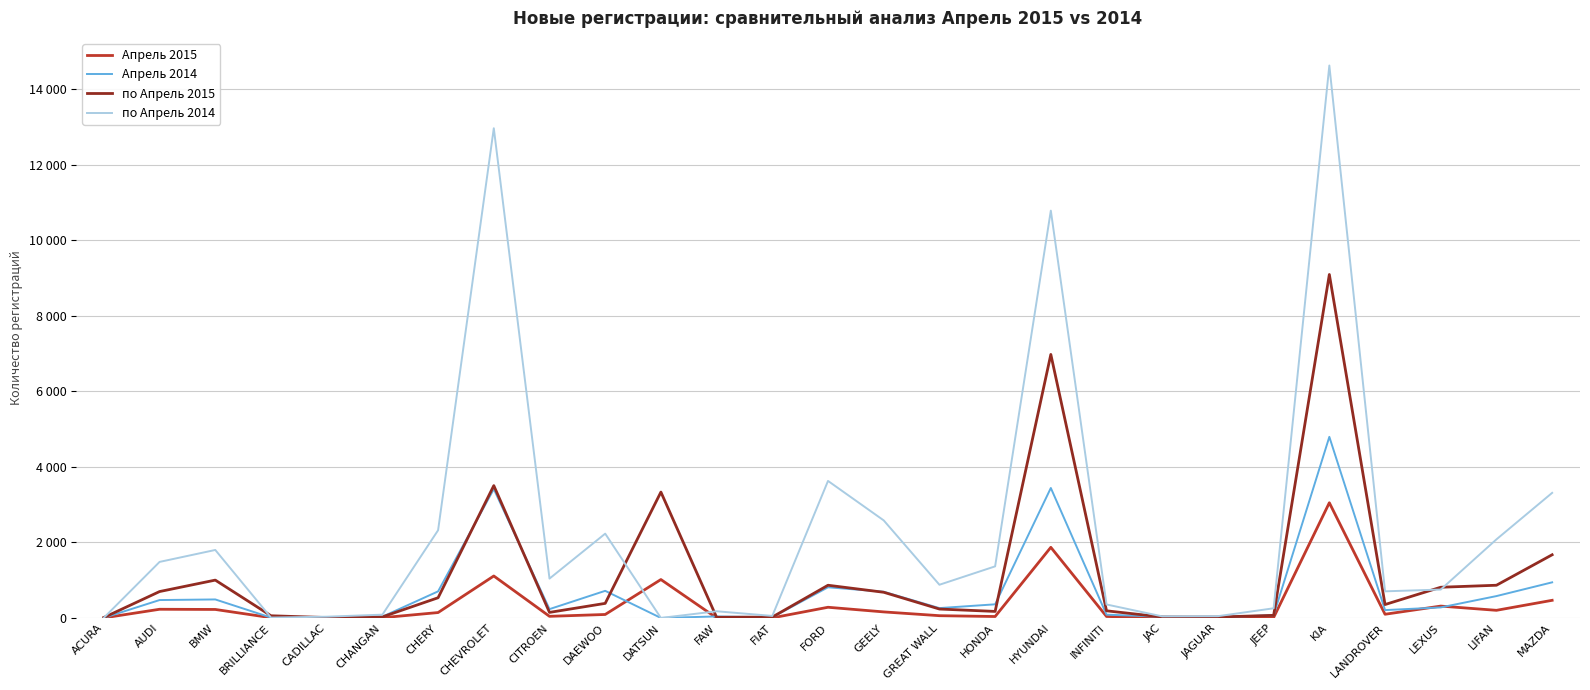

What is the label of the 4th point from the left?

BRILLIANCE